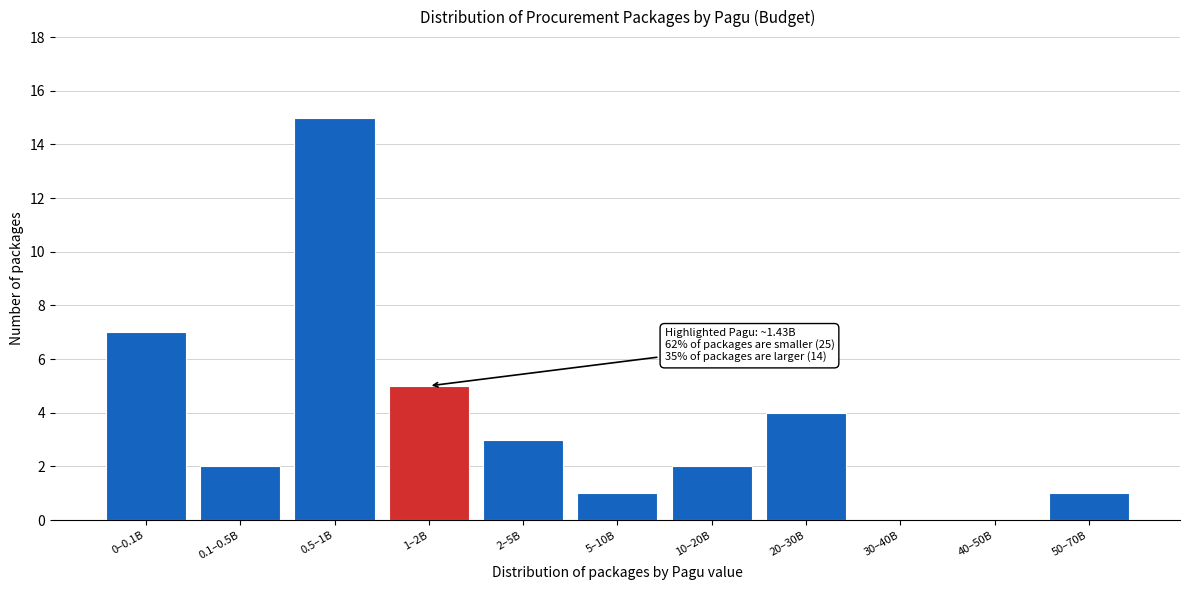

Reading right to left, list all the values displayed in this chart.

50–70B=1	40–50B=0	30–40B=0	20–30B=4	10–20B=2	5–10B=1	2–5B=3	1–2B=5	0.5–1B=15	0.1–0.5B=2	0–0.1B=7